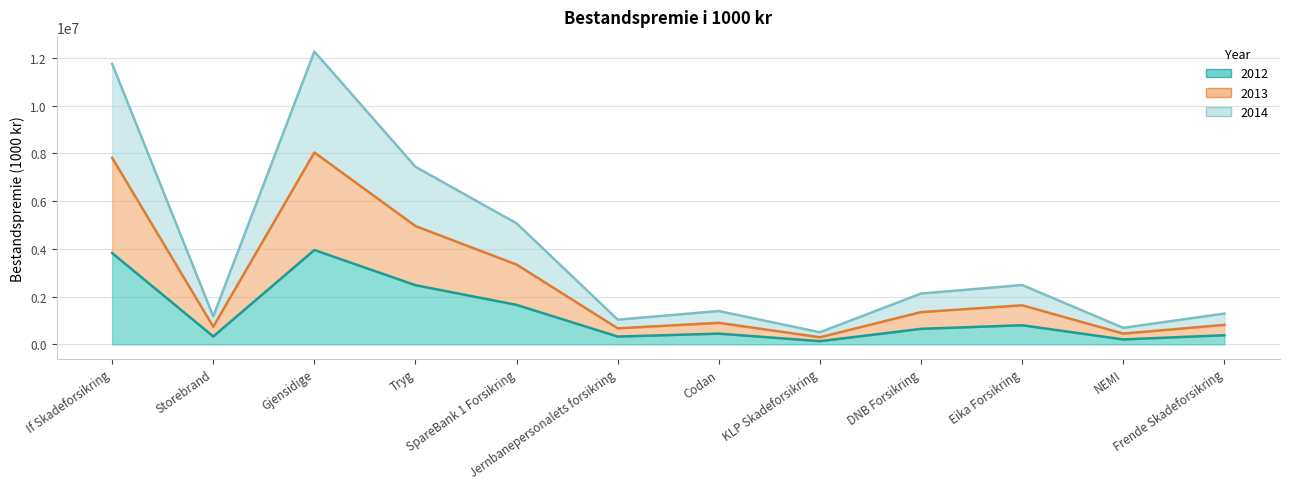

What is the sum of all 2013 values?

30963461